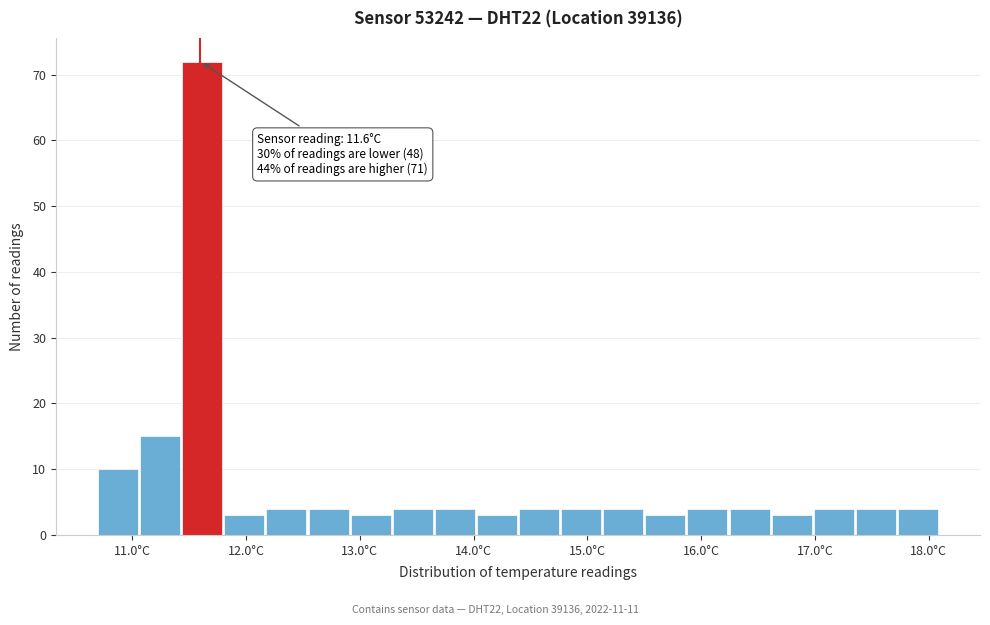

Around what value on the x-axis is the tallest bar? Give the approximate position of its centre, as read against the axis.

11.6